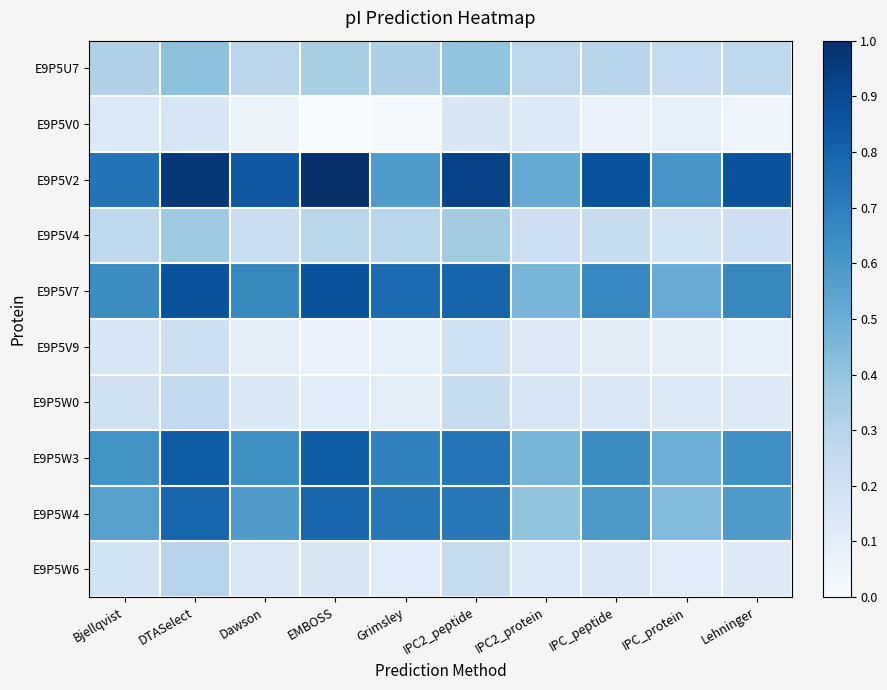

Reading left to right, what are all the values shown in this chart?

E9P5U7: Bjellqvist=0.3	DTASelect=0.4	Dawson=0.3	EMBOSS=0.3	Grimsley=0.3	IPC2_peptide=0.4	IPC2_protein=0.3	IPC_peptide=0.3	IPC_protein=0.2	Lehninger=0.3
E9P5V0: Bjellqvist=0.1	DTASelect=0.2	Dawson=0.1	EMBOSS=0.0	Grimsley=0.0	IPC2_peptide=0.2	IPC2_protein=0.1	IPC_peptide=0.1	IPC_protein=0.1	Lehninger=0.0
E9P5V2: Bjellqvist=0.7	DTASelect=1.0	Dawson=0.8	EMBOSS=1.0	Grimsley=0.6	IPC2_peptide=0.9	IPC2_protein=0.5	IPC_peptide=0.9	IPC_protein=0.6	Lehninger=0.9
E9P5V4: Bjellqvist=0.3	DTASelect=0.4	Dawson=0.2	EMBOSS=0.3	Grimsley=0.3	IPC2_peptide=0.4	IPC2_protein=0.2	IPC_peptide=0.2	IPC_protein=0.2	Lehninger=0.2
E9P5V7: Bjellqvist=0.6	DTASelect=0.9	Dawson=0.7	EMBOSS=0.9	Grimsley=0.8	IPC2_peptide=0.8	IPC2_protein=0.5	IPC_peptide=0.7	IPC_protein=0.5	Lehninger=0.7
E9P5V9: Bjellqvist=0.2	DTASelect=0.2	Dawson=0.1	EMBOSS=0.1	Grimsley=0.1	IPC2_peptide=0.2	IPC2_protein=0.1	IPC_peptide=0.1	IPC_protein=0.1	Lehninger=0.1
E9P5W0: Bjellqvist=0.2	DTASelect=0.3	Dawson=0.1	EMBOSS=0.1	Grimsley=0.1	IPC2_peptide=0.2	IPC2_protein=0.2	IPC_peptide=0.1	IPC_protein=0.1	Lehninger=0.1
E9P5W3: Bjellqvist=0.6	DTASelect=0.8	Dawson=0.6	EMBOSS=0.8	Grimsley=0.7	IPC2_peptide=0.7	IPC2_protein=0.5	IPC_peptide=0.6	IPC_protein=0.5	Lehninger=0.6
E9P5W4: Bjellqvist=0.6	DTASelect=0.8	Dawson=0.6	EMBOSS=0.8	Grimsley=0.7	IPC2_peptide=0.7	IPC2_protein=0.4	IPC_peptide=0.6	IPC_protein=0.4	Lehninger=0.6
E9P5W6: Bjellqvist=0.2	DTASelect=0.3	Dawson=0.1	EMBOSS=0.2	Grimsley=0.1	IPC2_peptide=0.2	IPC2_protein=0.1	IPC_peptide=0.1	IPC_protein=0.1	Lehninger=0.1